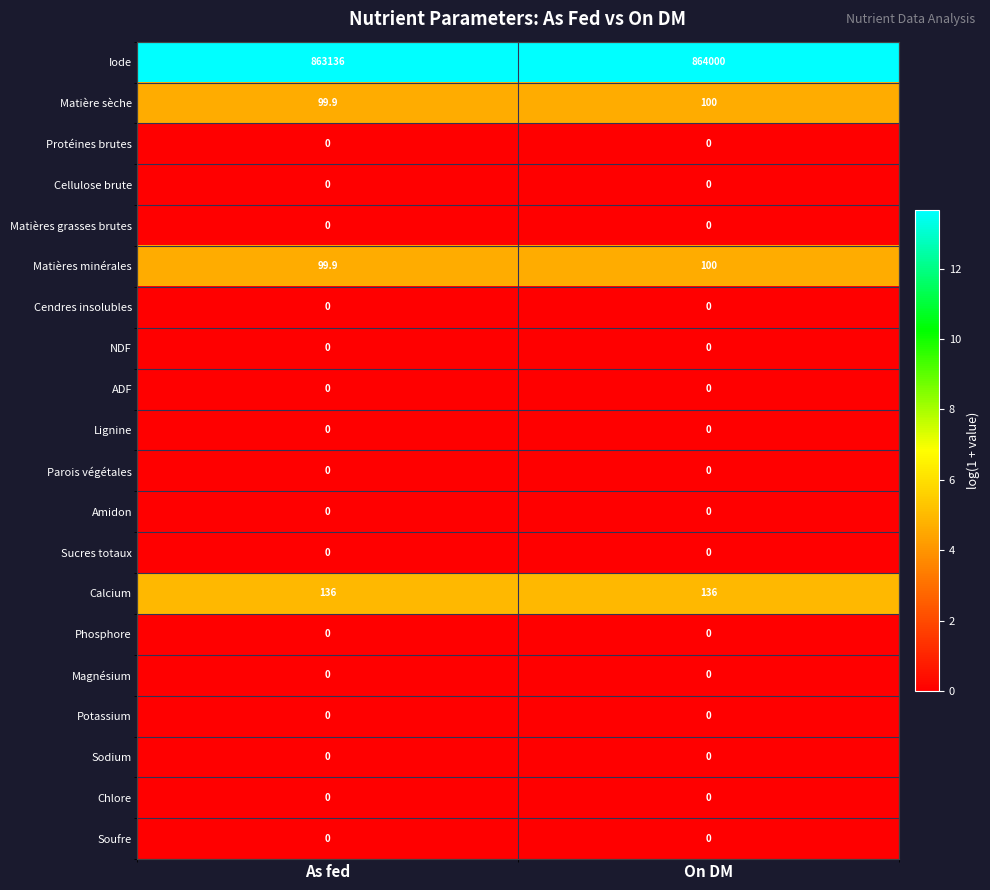

What is the spread (max minus min) of values at As fed?

863136.0